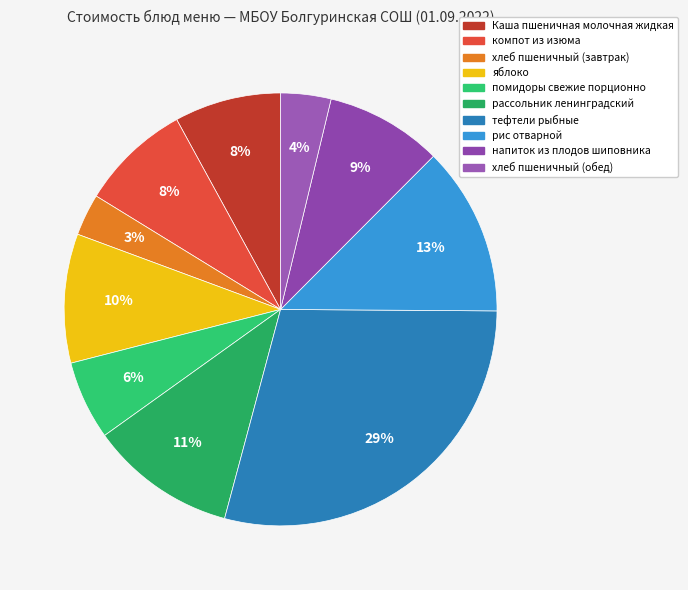

Count the number of slices in the pie.

10